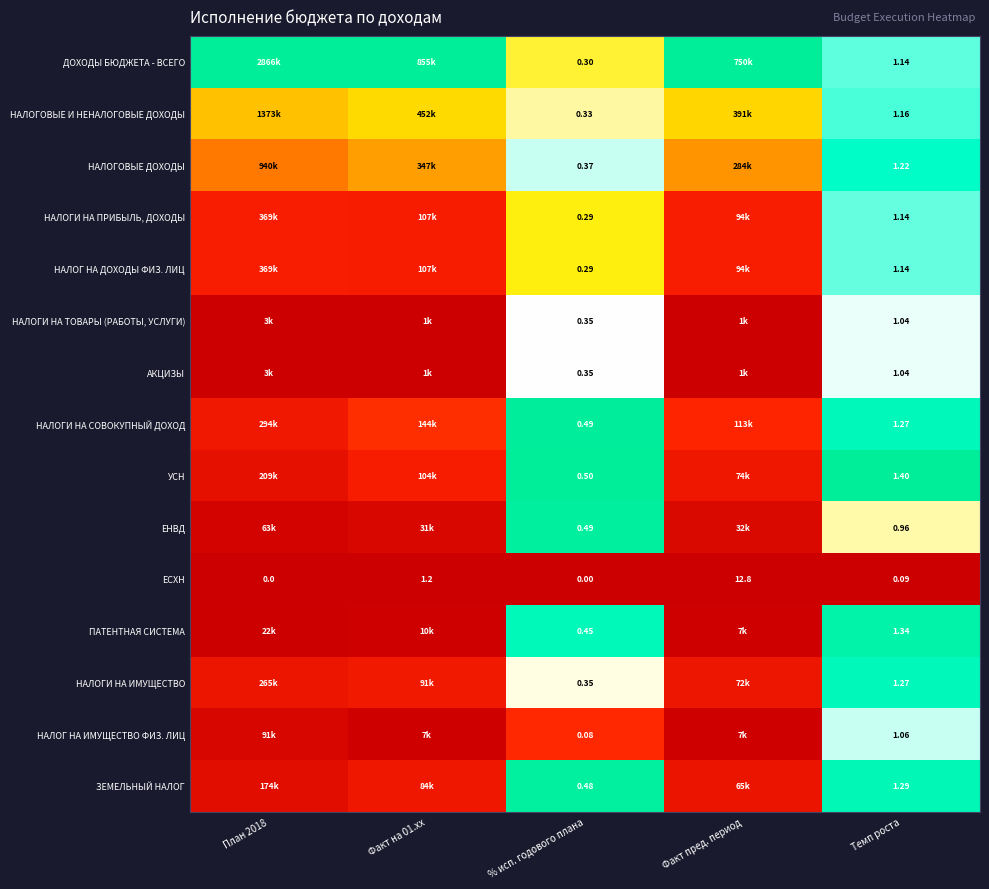

Is it true that НАЛОГОВЫЕ И НЕНАЛОГОВЫЕ ДОХОДЫ equals 0.7 at Факт на 01.xx?

False